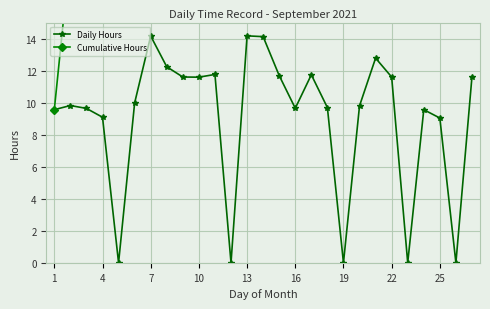

How many lines are shown in the chart?

2